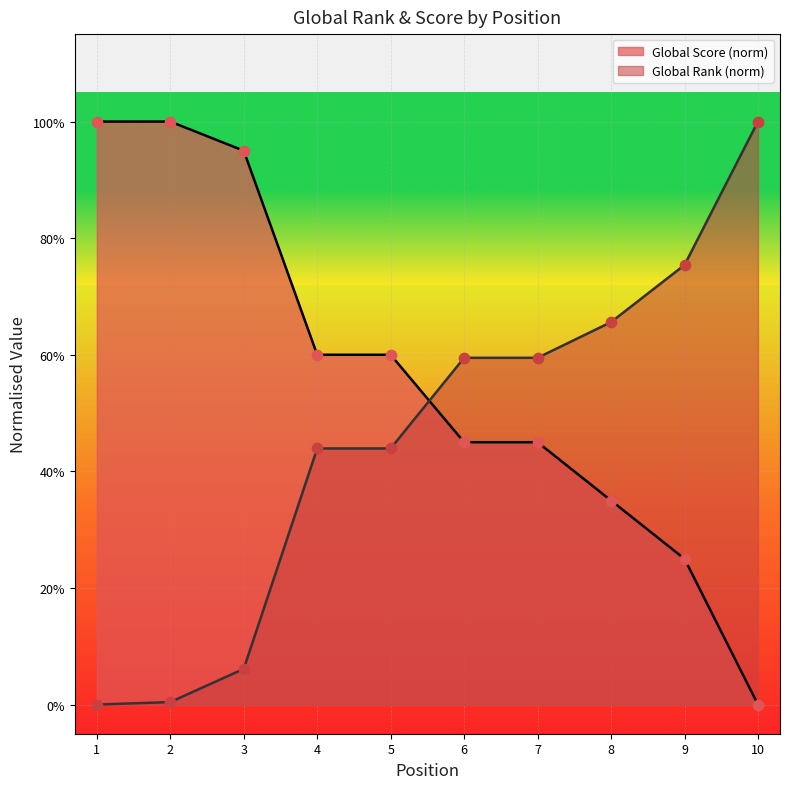

Which series has the largest total across all categories?

Global Score (norm)